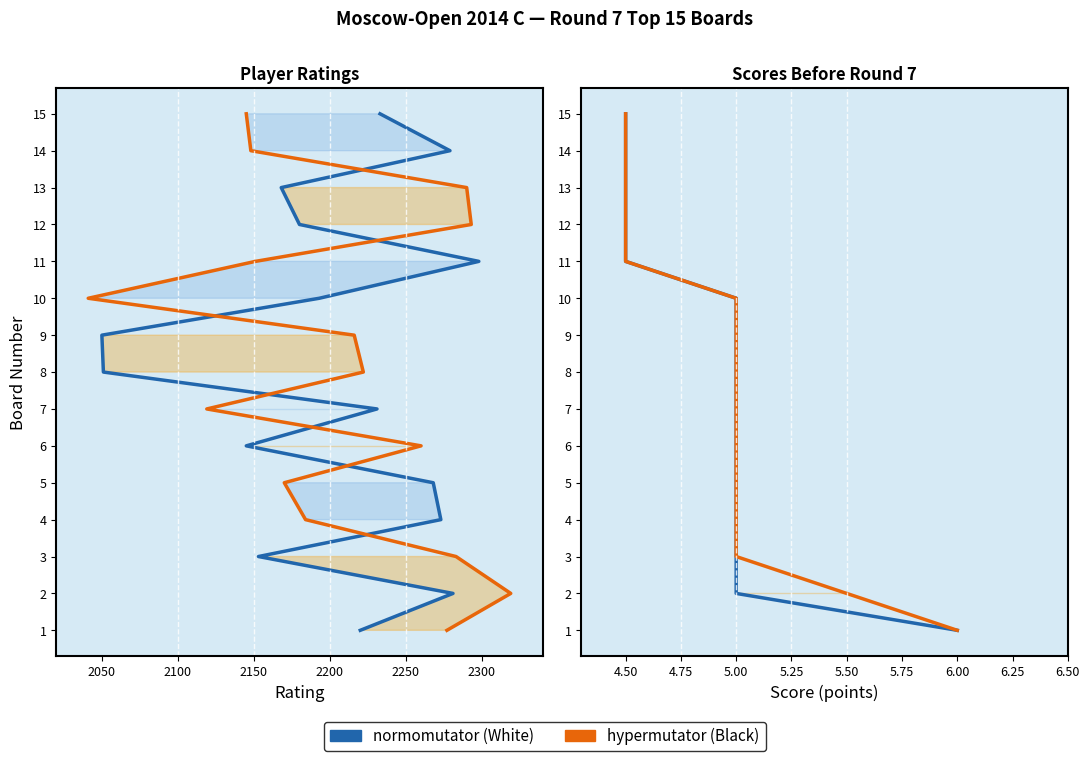

Does the chart have visible grid lines?

No